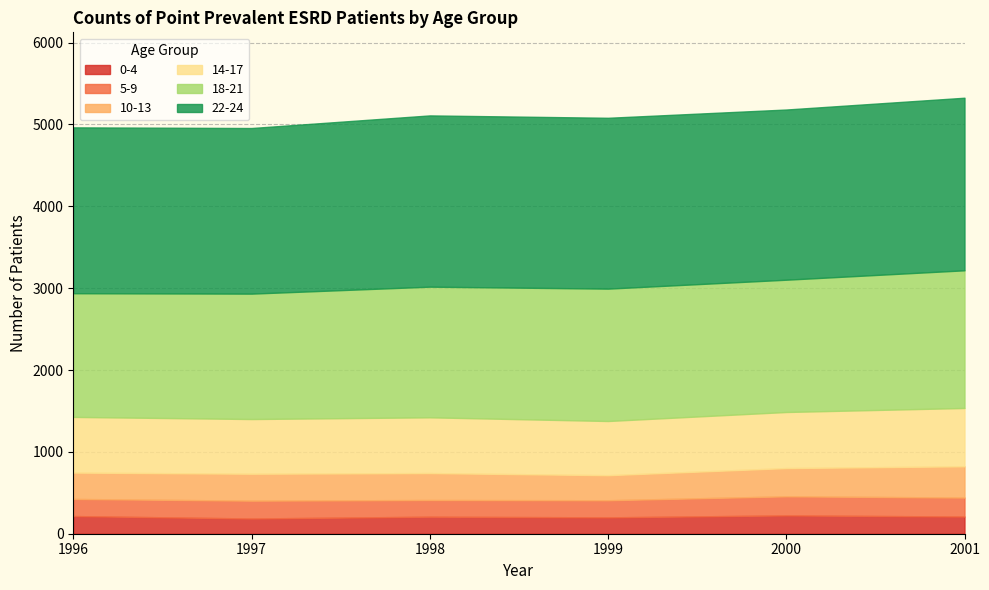

At which label does 18-21 reach its minimum?

1996